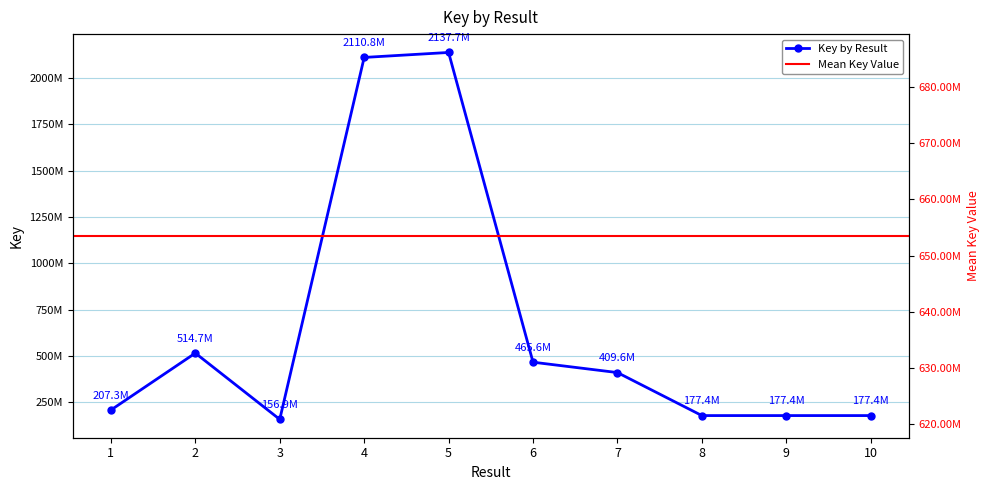

Reading right to left, transcribe all the data shown in this chart.

10=177449621	9=177449554	8=177449588	7=409570335	6=465610636	5=2137651510	4=2110796908	3=156934403	2=514656537	1=207325383